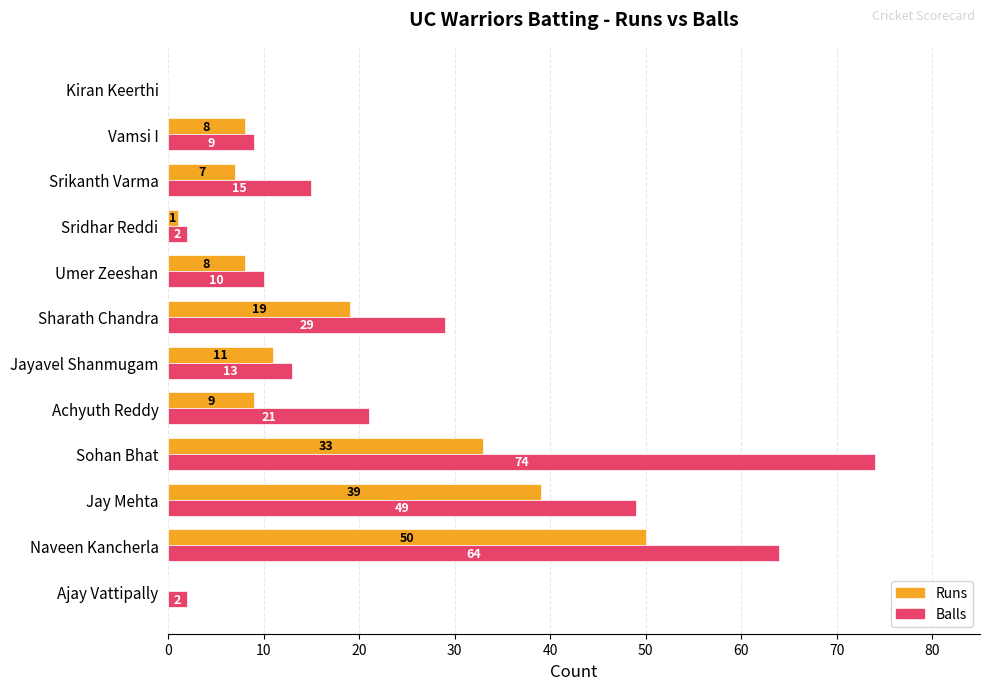

True or false: Runs has a value of 13 at Achyuth Reddy.

False